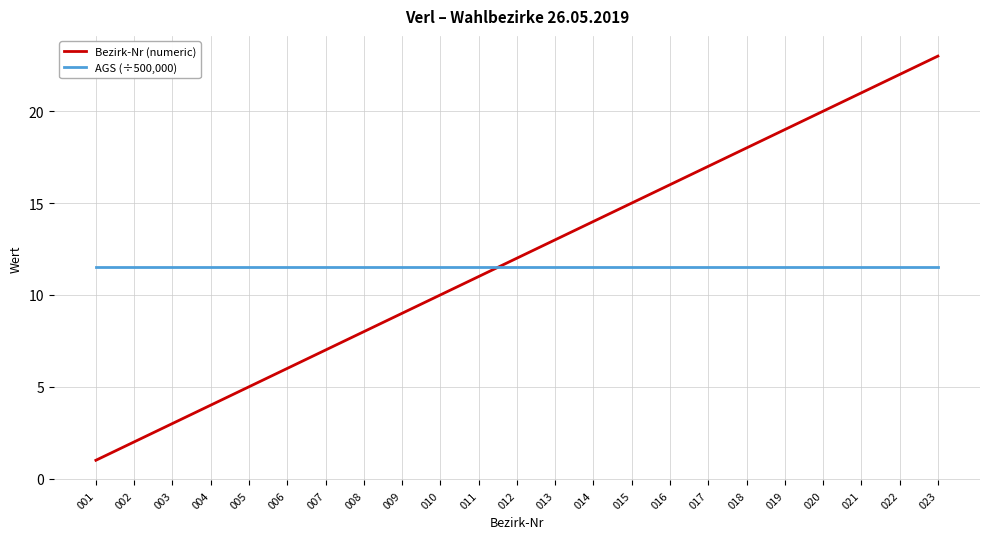

Is it true that Bezirk-Nr (numeric) equals 6.0 at 006?

True